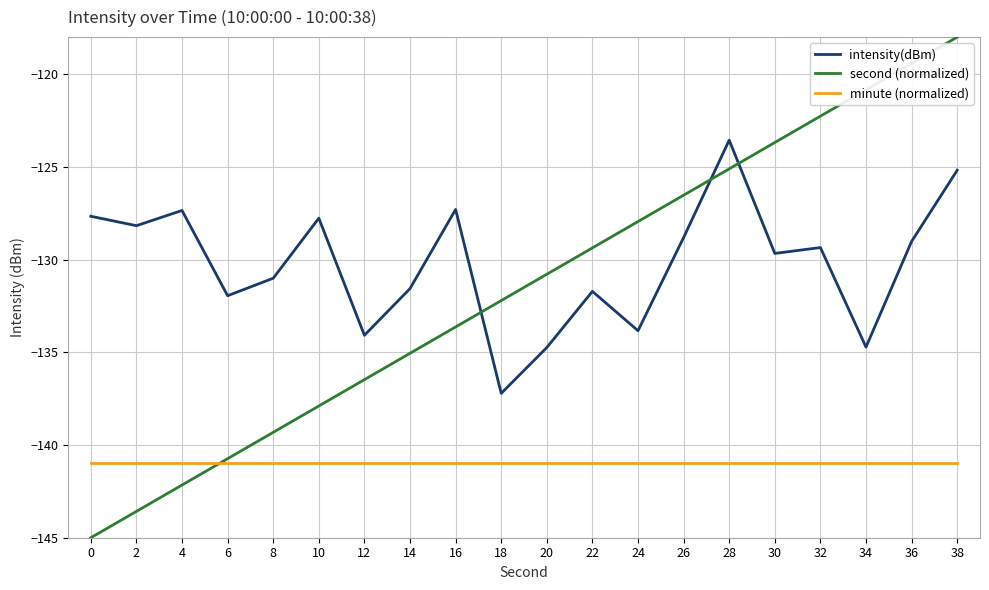

What are all the series names shown in the legend?

intensity(dBm), second (normalized), minute (normalized)